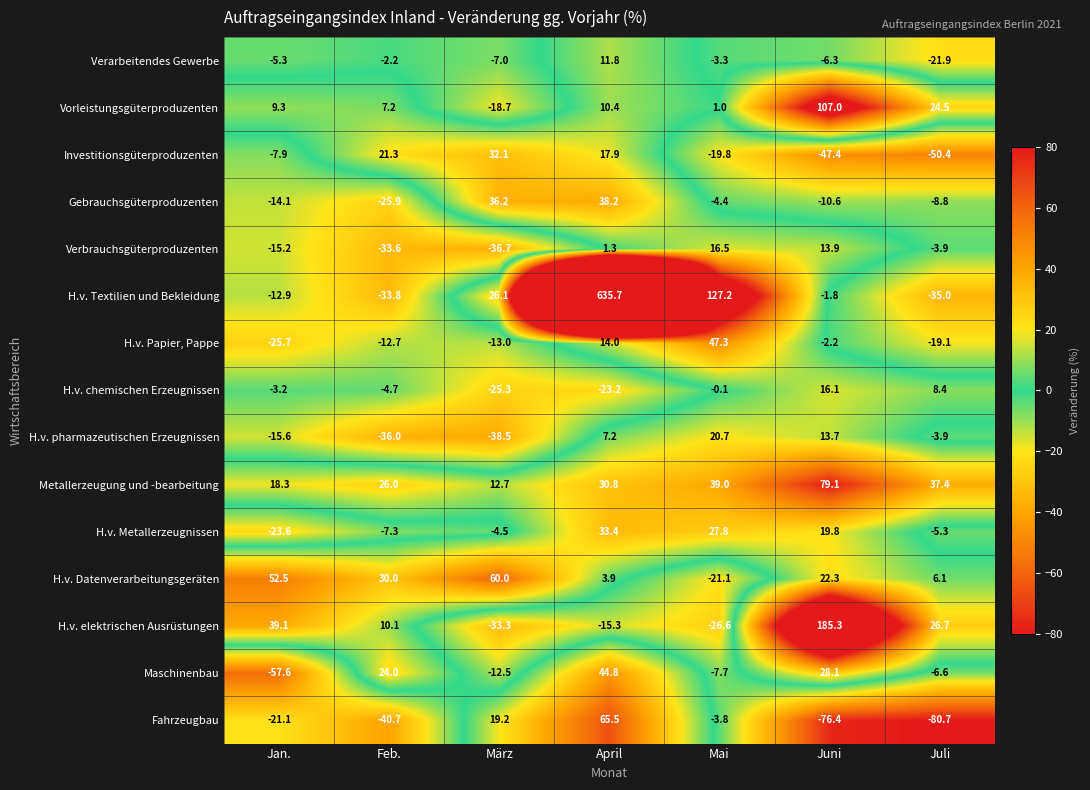

Rank the categories by Maschinenbau value from lowest to highest.

Jan., März, Mai, Juli, Feb., Juni, April